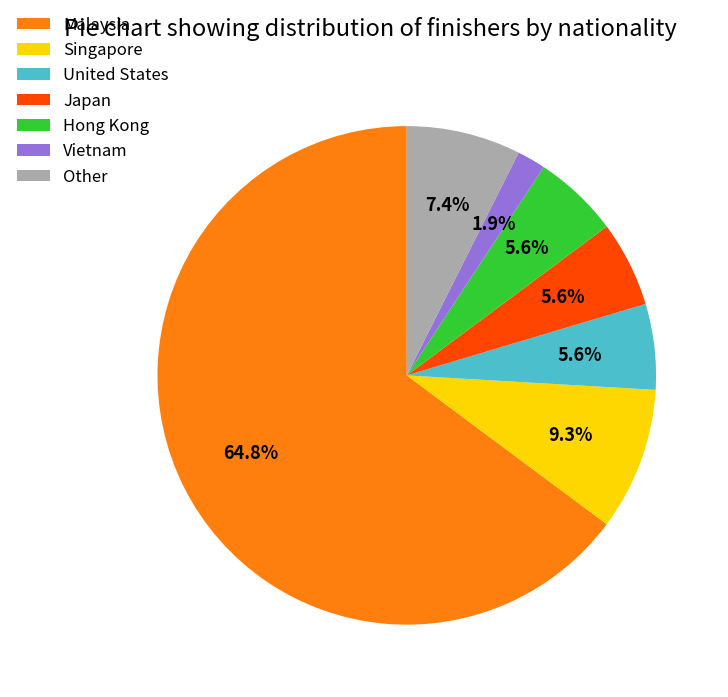

What is the majority slice?

Malaysia